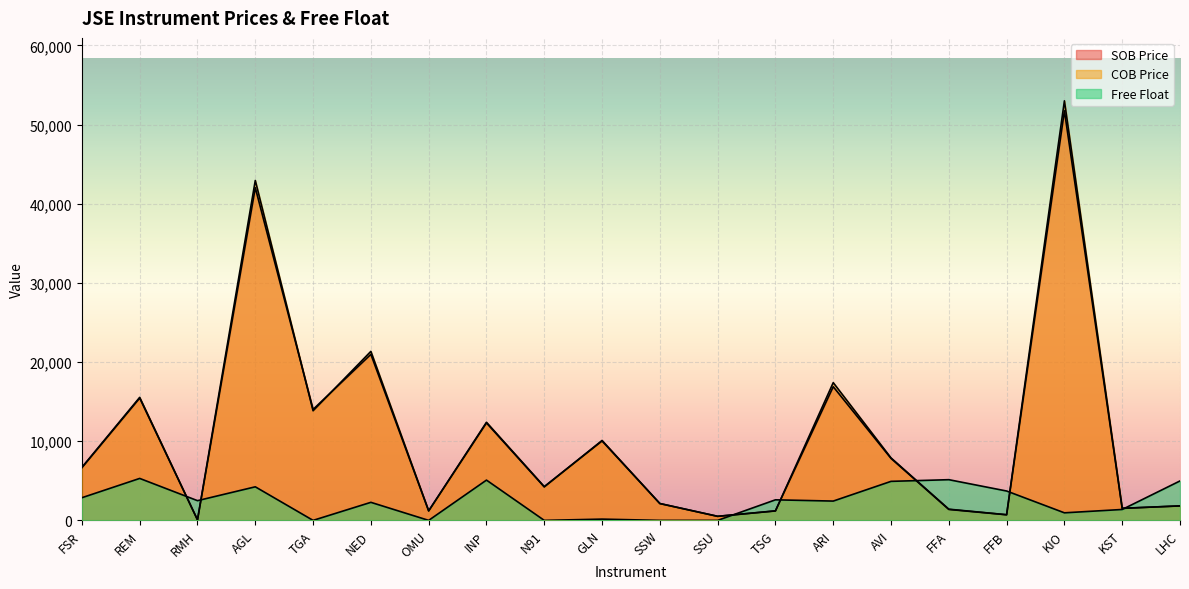

At which category does the chart reach its peak across all series?

KIO